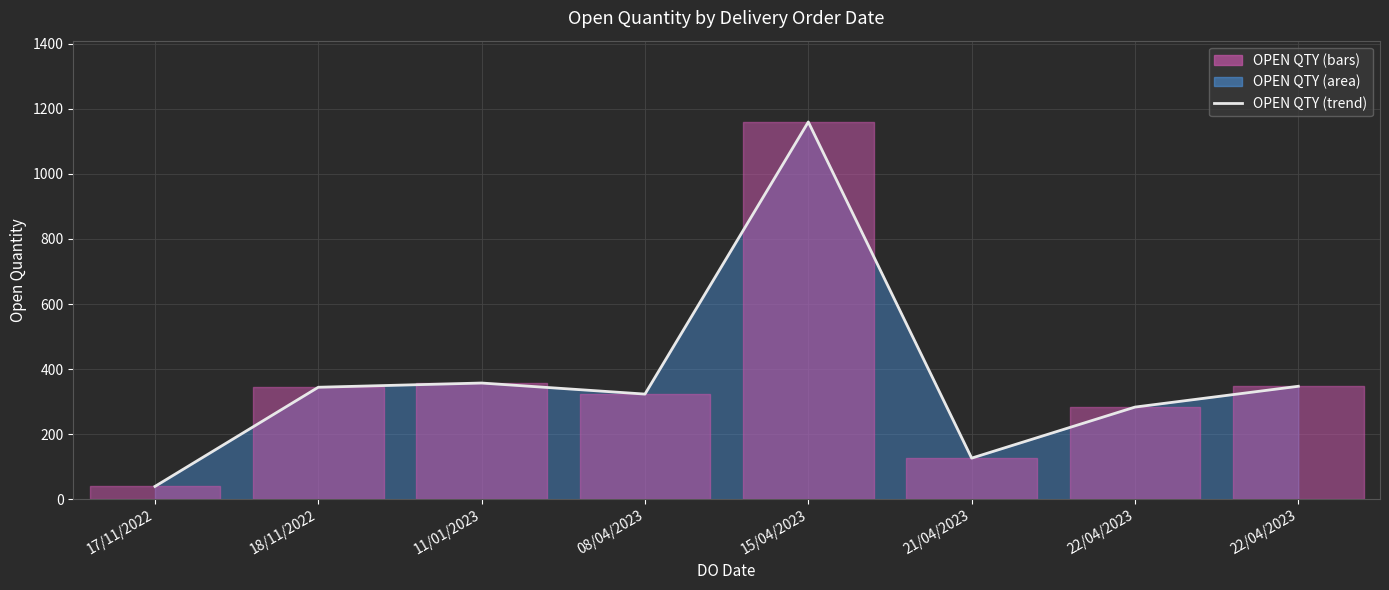

What is the difference between the maximum and minimum values?

1121